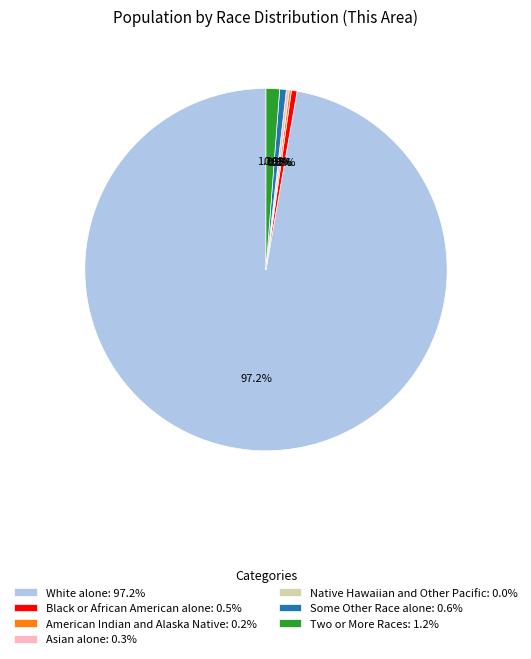

Between Some Other Race alone: 0.6% and White alone: 97.2%, which is larger?

White alone: 97.2%